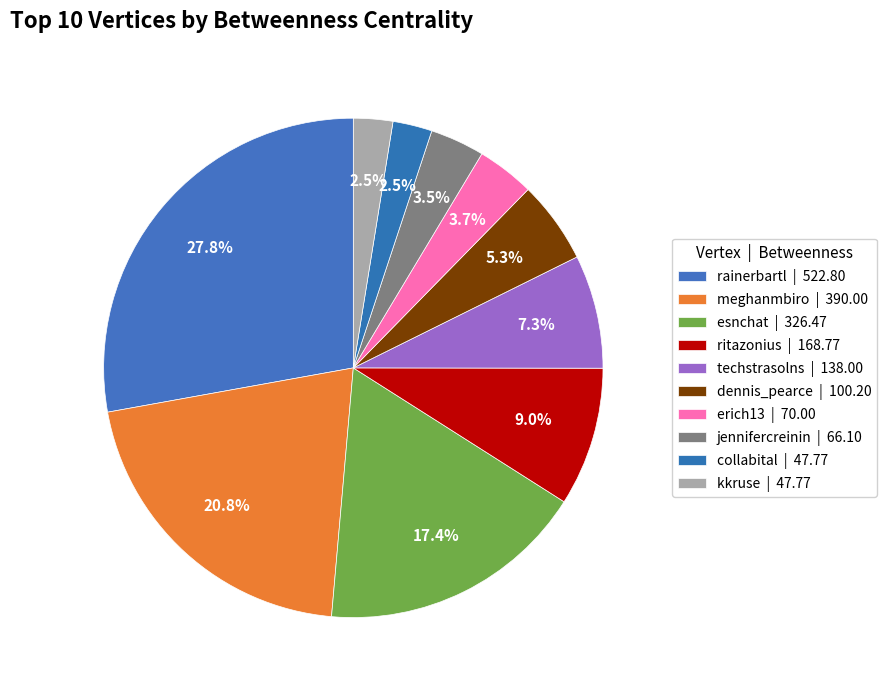

Does any single category account for the majority?

No